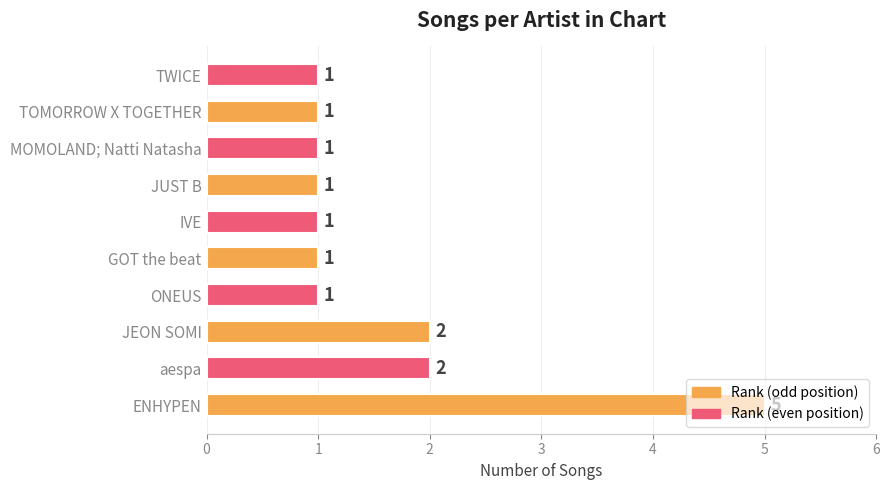

The chart shows a value of 1 at TWICE. True or false?

True